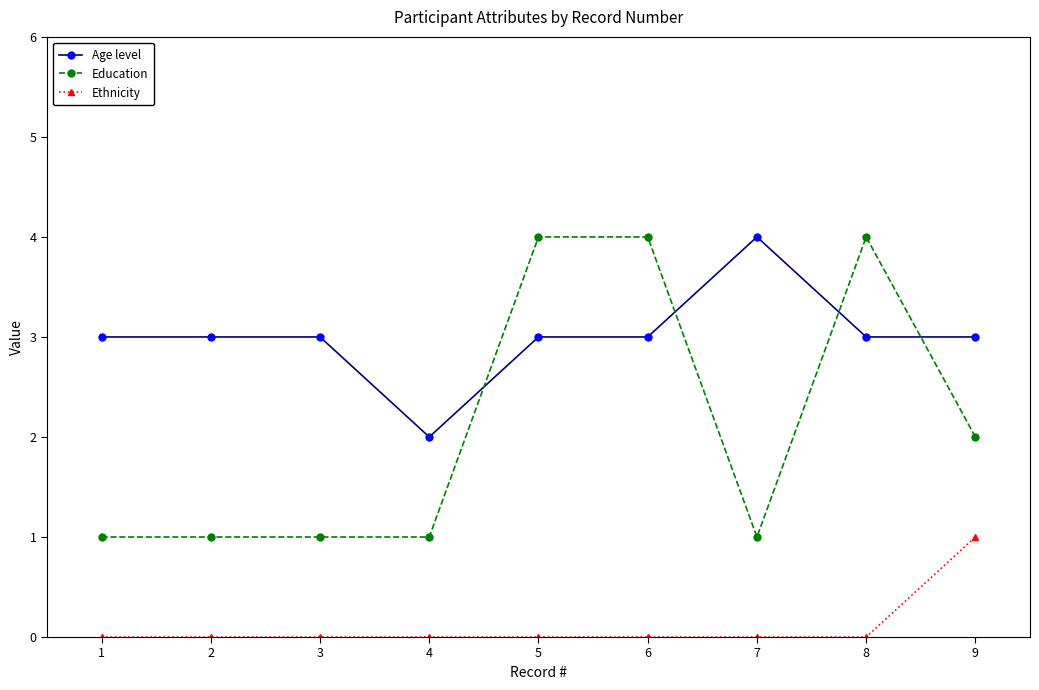

Is it true that Education equals 0 at 6?

False